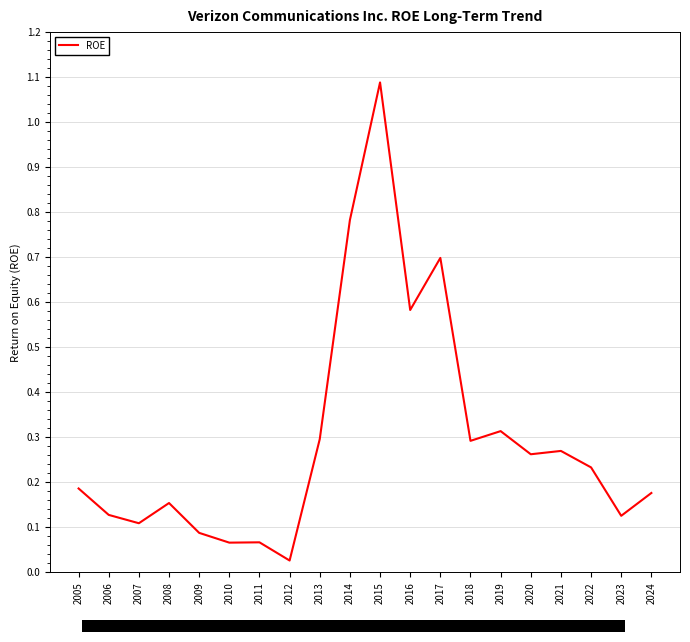

What is the sum of all values?

5.9